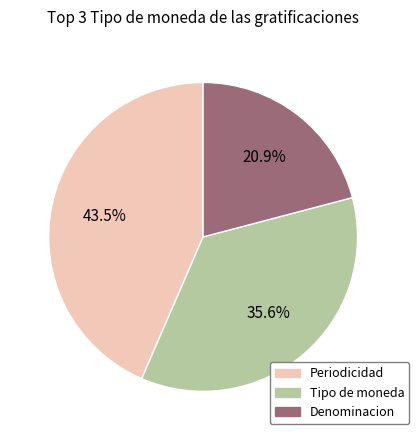

What percentage do Tipo de moneda and Denominacion together represent?

56.5%